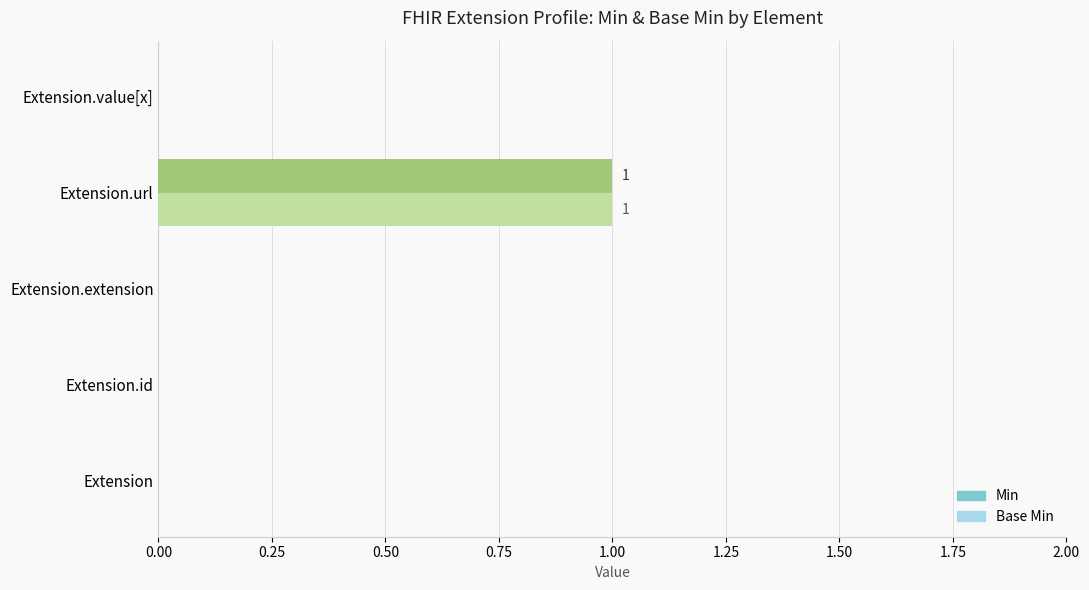

Which category has the lowest value across all series?

Extension